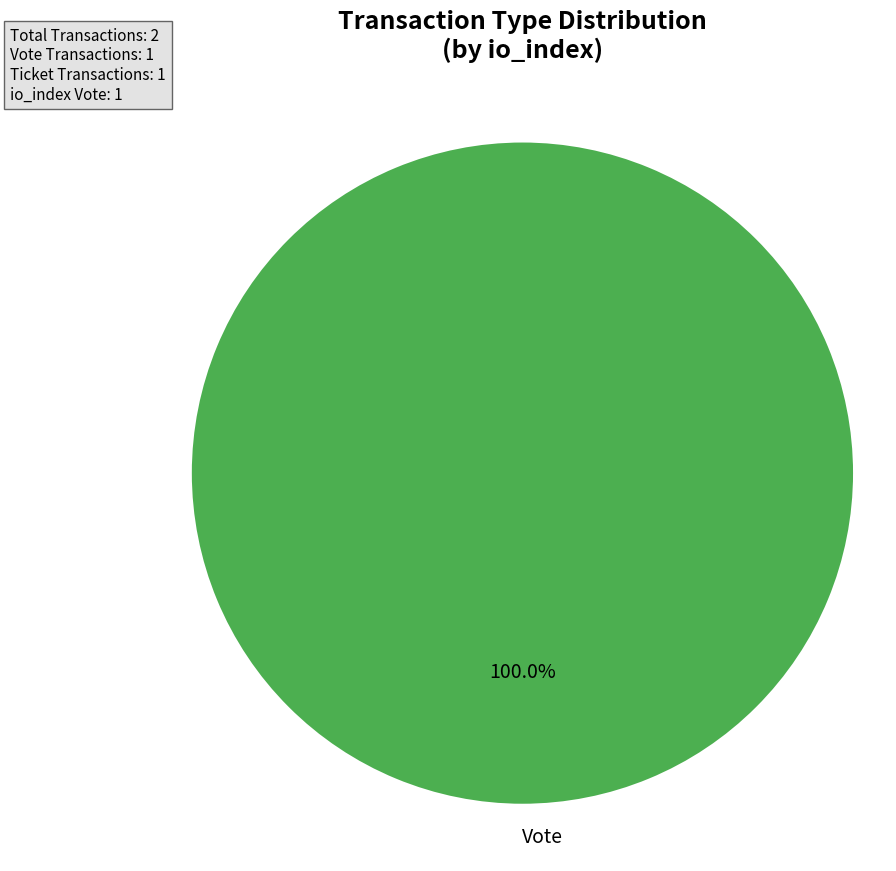

Is there a majority slice in this chart?

Yes